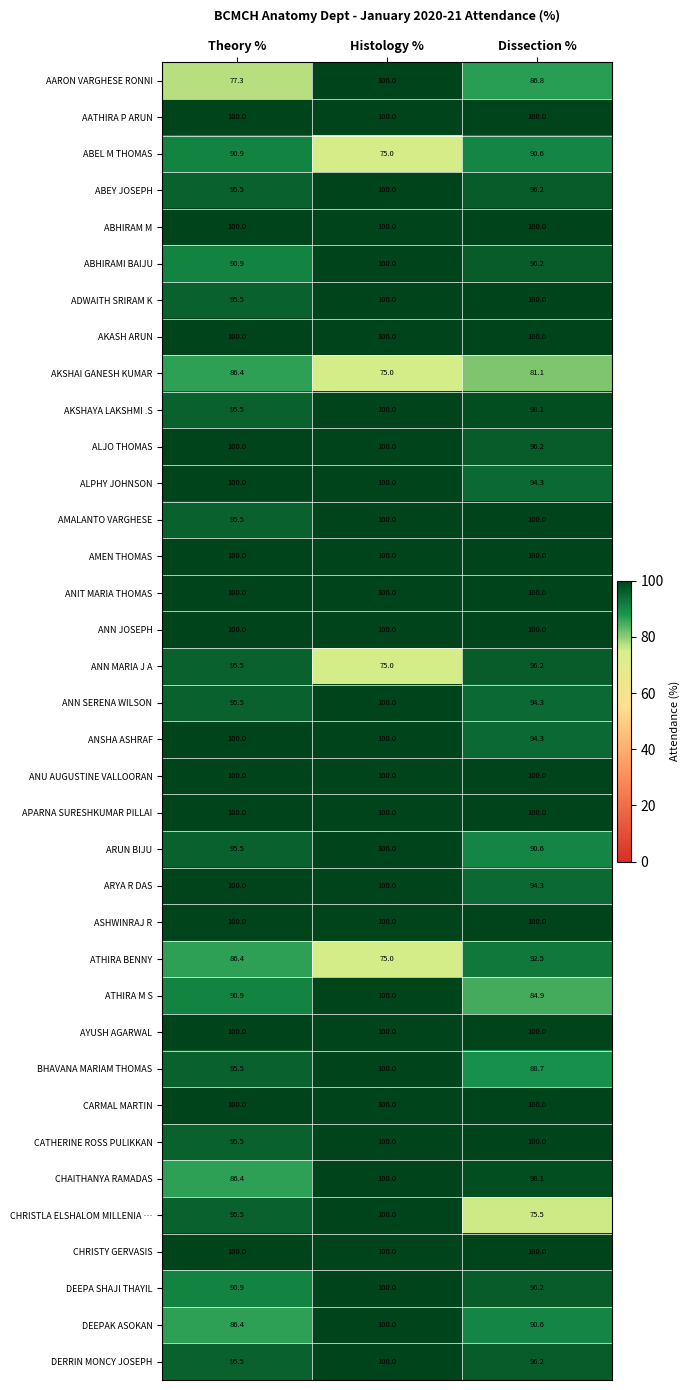

What is the total value across all series at Histology %?

3500.0